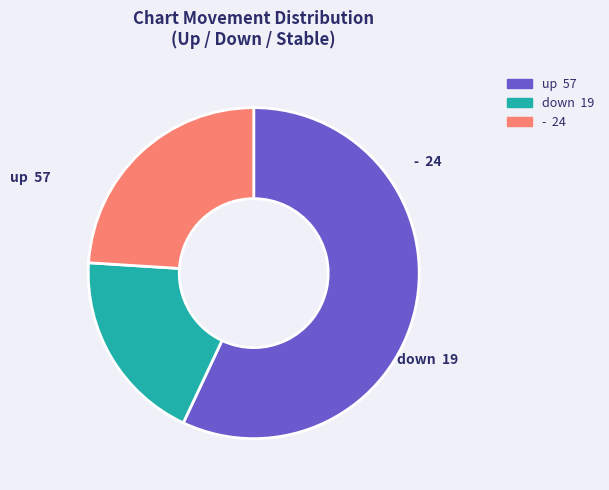

Is - the majority of the pie?

No